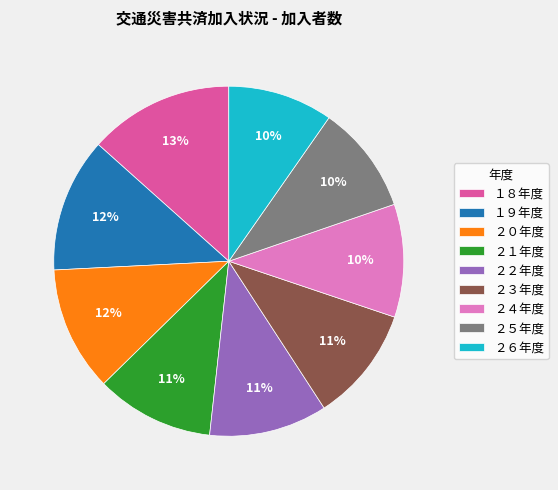

Does ２２年度 represent more than half of the total?

No